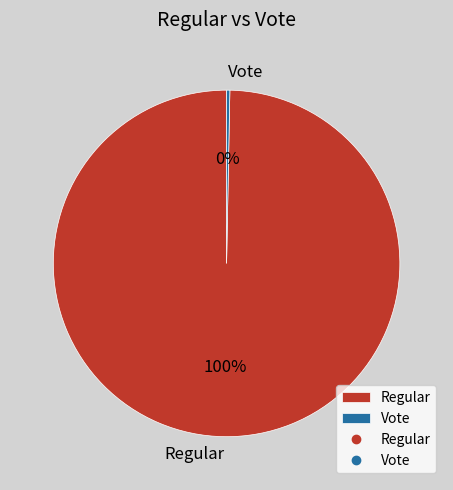

Is it true that Vote is 10% of the pie?

False